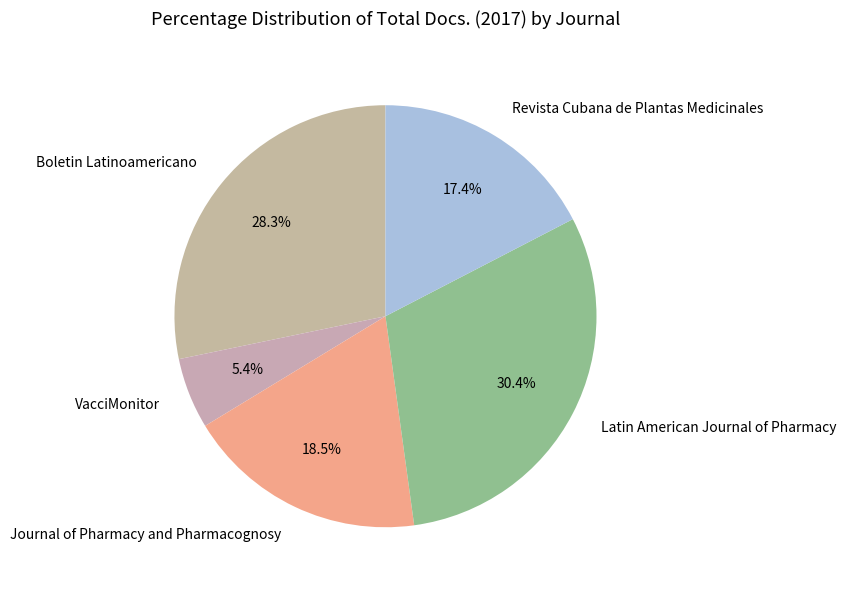

Is it true that Journal of Pharmacy and Pharmacognosy is 4% of the pie?

False